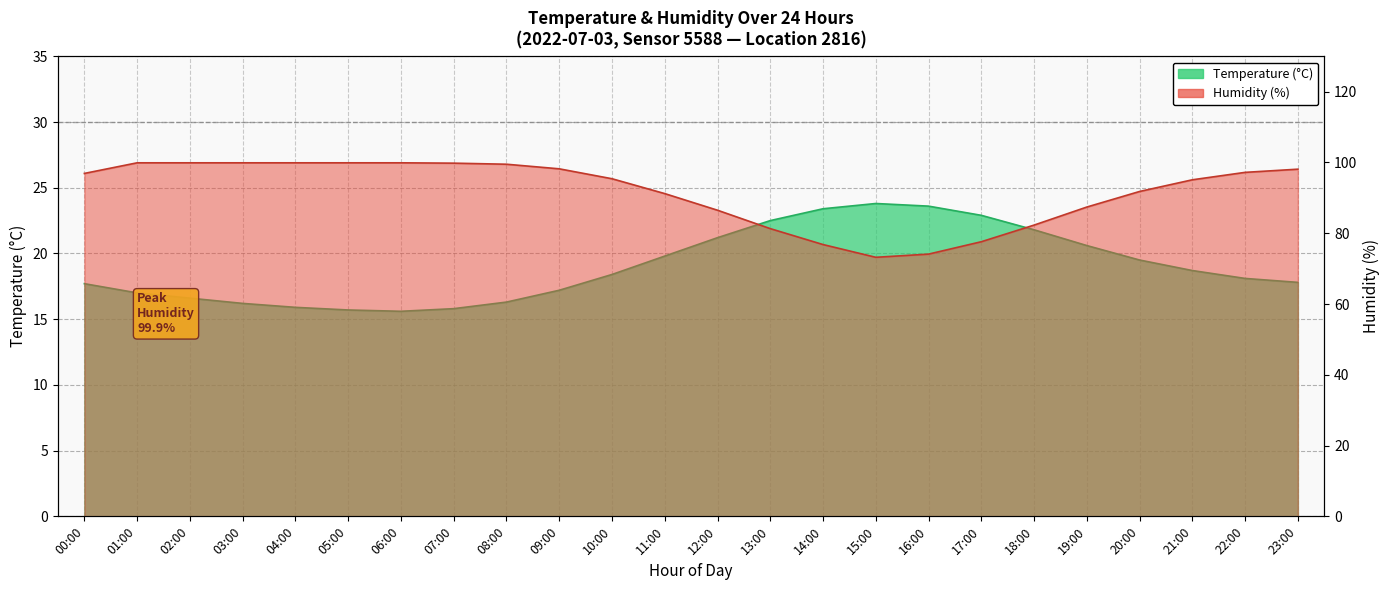

What position from the left is 20:00?

21